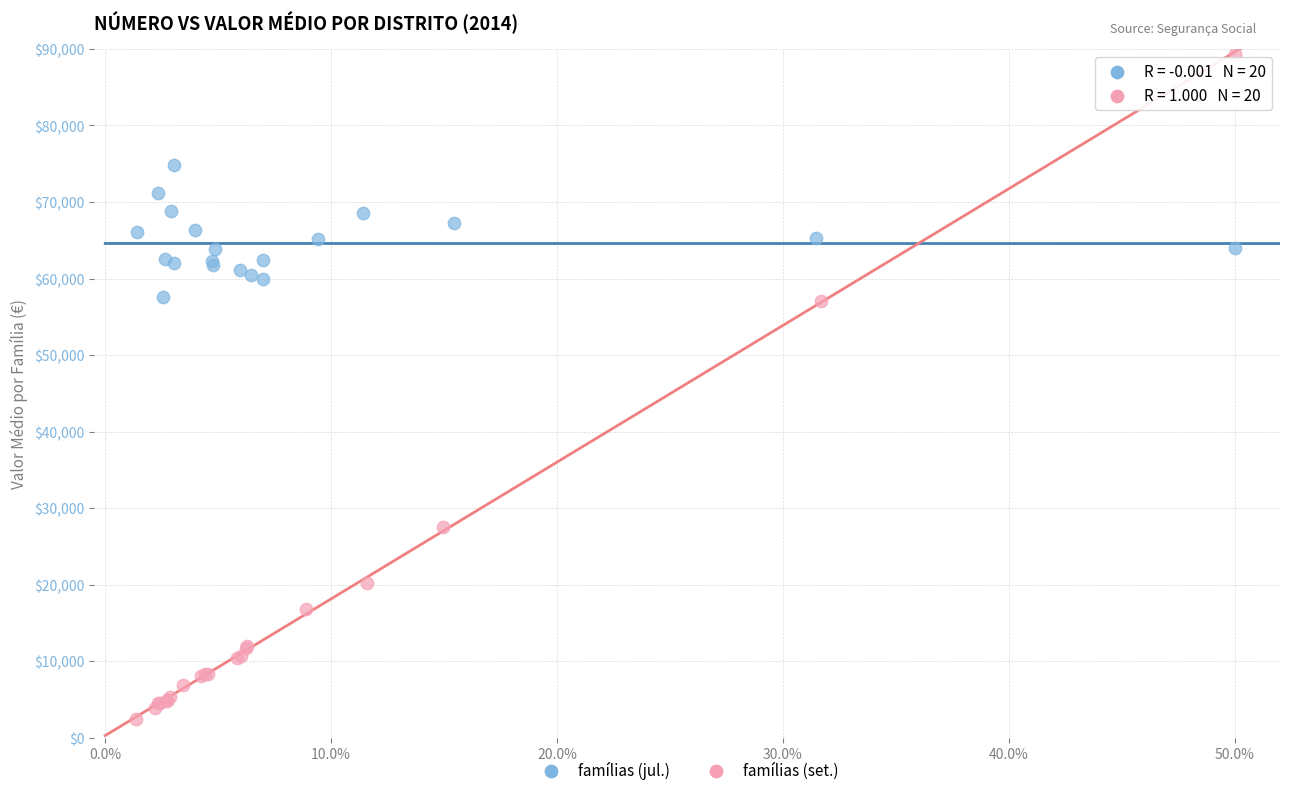

What are all the series names shown in the legend?

famílias (jul.), famílias (set.)